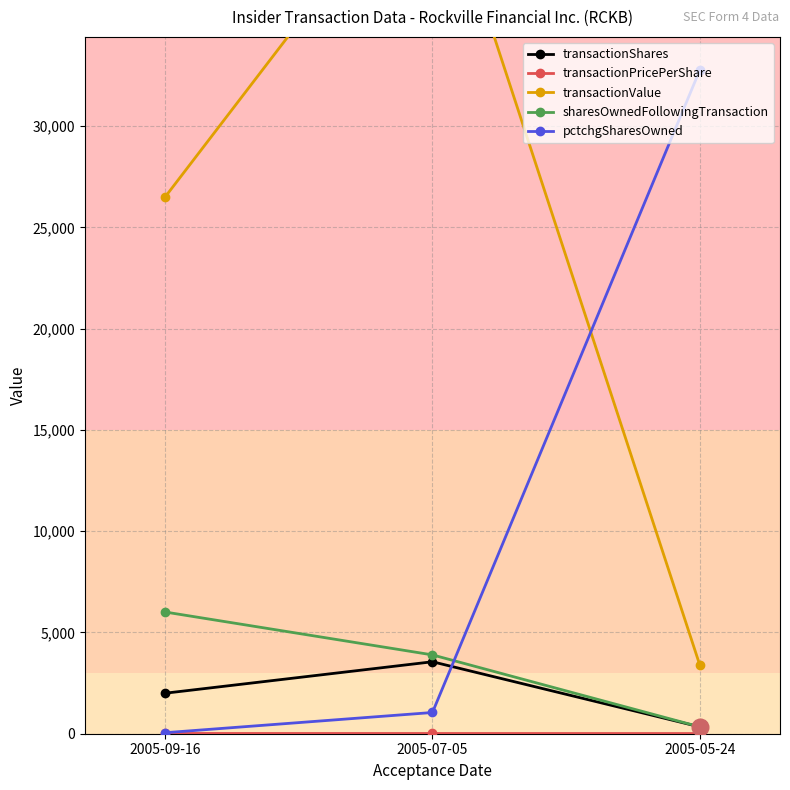

The transactionShares series shows 180.7 at 2005-05-24. True or false?

False